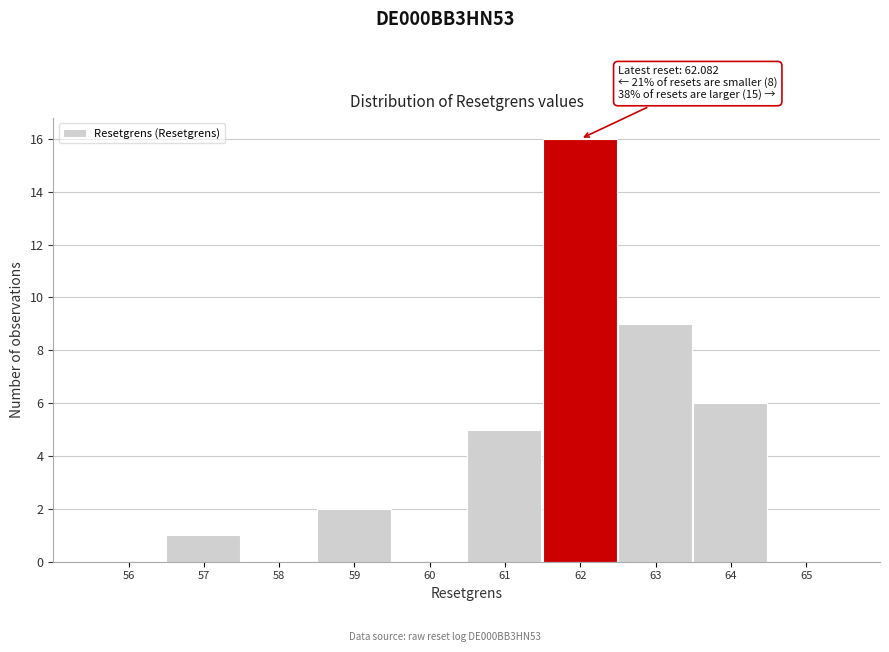

Reading left to right, extract all data points from this chart.

56=0	57=1	58=0	59=2	60=0	61=5	62=16	63=9	64=6	65=0